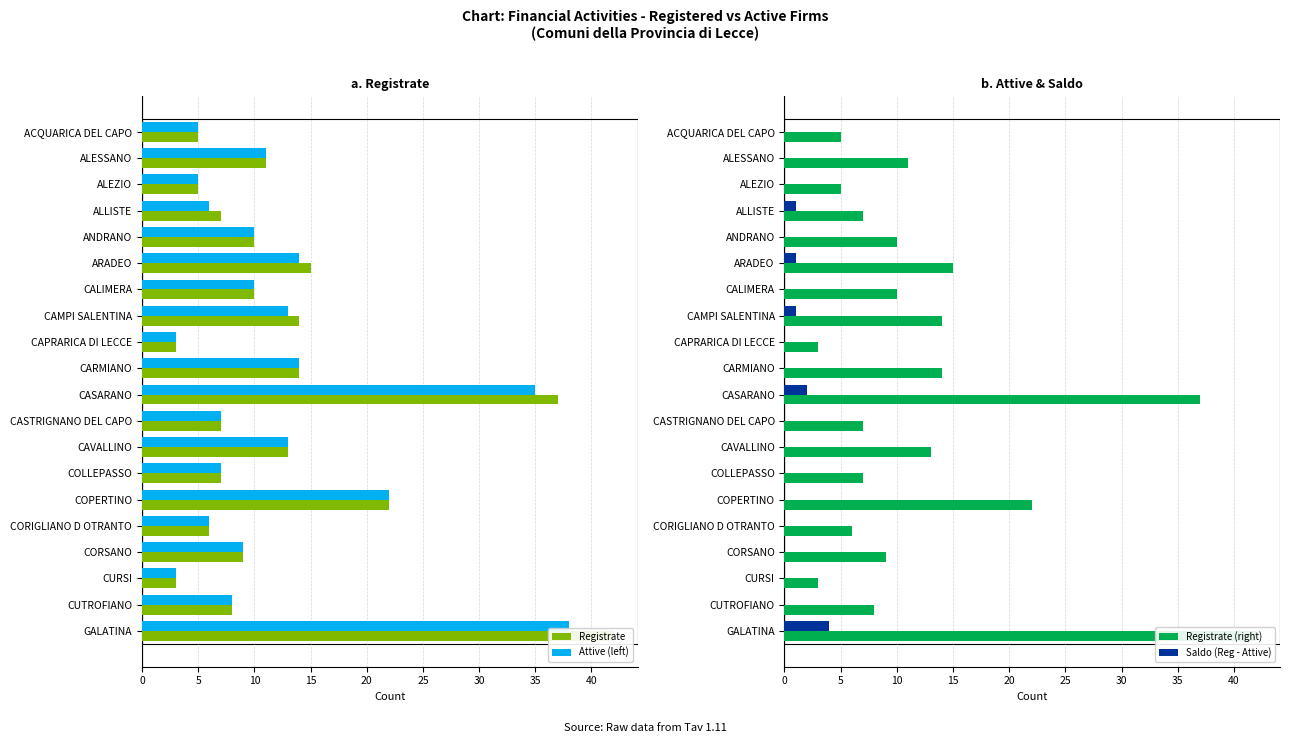

How many data points does each series have?

20